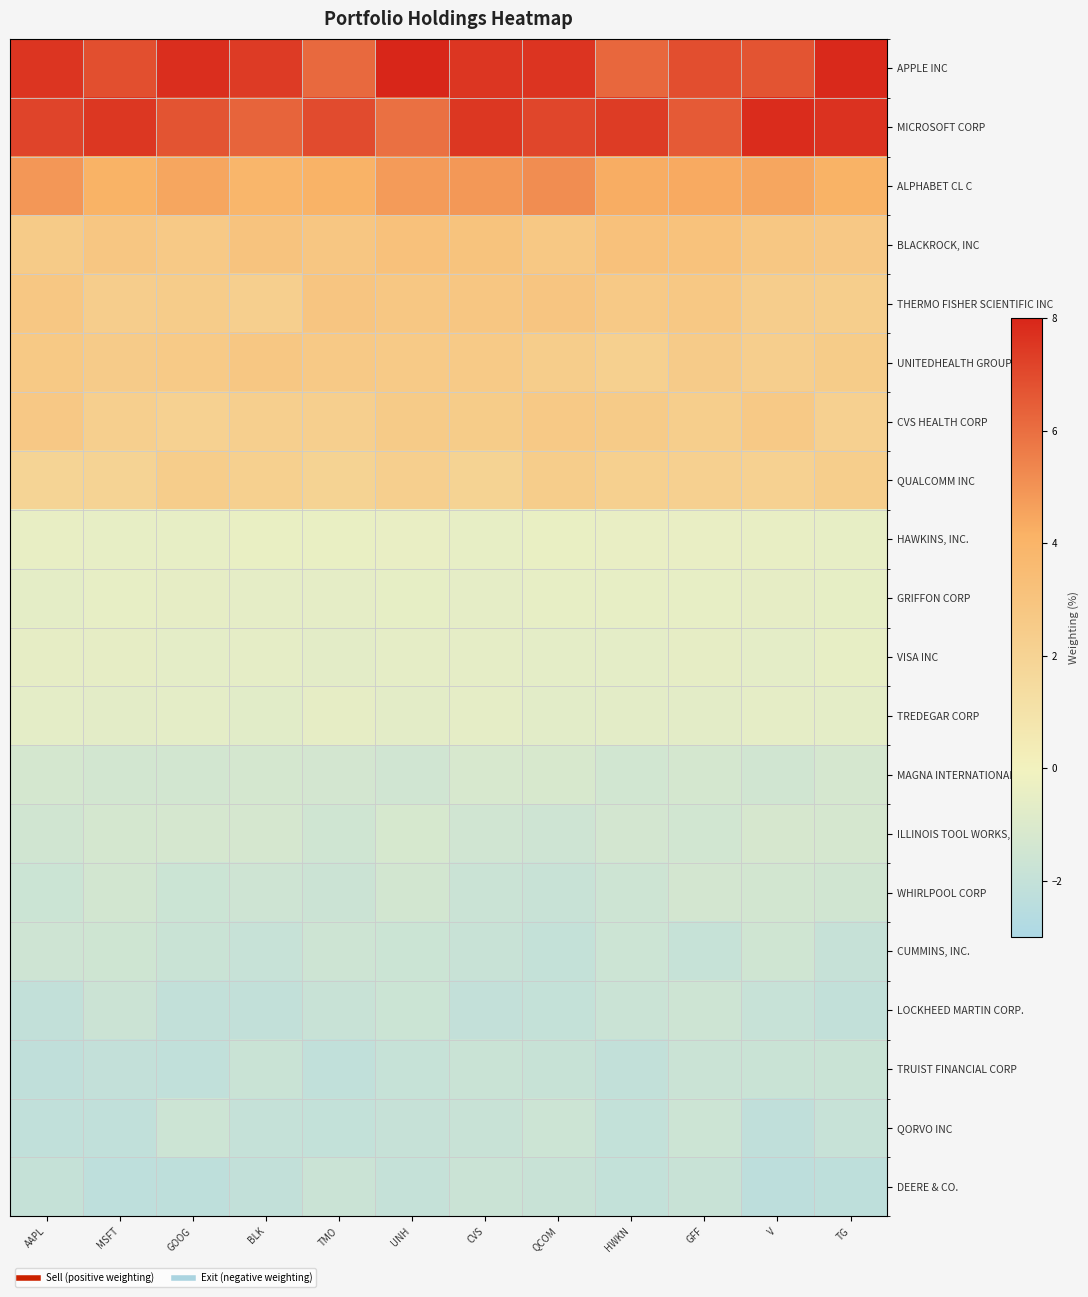

Reading left to right, list all the values displayed in this chart.

APPLE INC: AAPL=7.6	MSFT=6.9	GOOG=7.7	BLK=7.4	TMO=6.1	UNH=8.0	CVS=7.5	QCOM=7.6	HWKN=6.2	GFF=6.9	V=6.7	TG=7.9
MICROSOFT CORP: AAPL=7.1	MSFT=7.5	GOOG=6.7	BLK=6.3	TMO=7.0	UNH=6.0	CVS=7.5	QCOM=7.1	HWKN=7.4	GFF=6.5	V=7.8	TG=7.7
ALPHABET CL C: AAPL=4.9	MSFT=4.1	GOOG=4.5	BLK=3.9	TMO=4.1	UNH=4.8	CVS=4.9	QCOM=5.2	HWKN=4.3	GFF=4.3	V=4.5	TG=4.1
BLACKROCK, INC: AAPL=2.5	MSFT=2.8	GOOG=2.6	BLK=3.0	TMO=2.8	UNH=3.1	CVS=3.0	QCOM=2.7	HWKN=3.1	GFF=3.1	V=2.8	TG=2.7
THERMO FISHER SCIENTIFIC INC: AAPL=2.8	MSFT=2.4	GOOG=2.4	BLK=2.3	TMO=2.9	UNH=2.8	CVS=2.8	QCOM=2.9	HWKN=2.6	GFF=2.7	V=2.4	TG=2.3
UNITEDHEALTH GROUP INC: AAPL=2.7	MSFT=2.5	GOOG=2.6	BLK=2.7	TMO=2.6	UNH=2.6	CVS=2.6	QCOM=2.4	HWKN=2.2	GFF=2.5	V=2.3	TG=2.5
CVS HEALTH CORP: AAPL=2.7	MSFT=2.2	GOOG=2.1	BLK=2.3	TMO=2.3	UNH=2.5	CVS=2.5	QCOM=2.6	HWKN=2.5	GFF=2.3	V=2.6	TG=2.2
QUALCOMM INC: AAPL=1.9	MSFT=2.0	GOOG=2.4	BLK=2.2	TMO=2.0	UNH=2.2	CVS=2.0	QCOM=2.4	HWKN=2.2	GFF=2.2	V=2.1	TG=2.3
HAWKINS, INC.: AAPL=-0.5	MSFT=-0.5	GOOG=-0.5	BLK=-0.4	TMO=-0.4	UNH=-0.4	CVS=-0.5	QCOM=-0.4	HWKN=-0.4	GFF=-0.4	V=-0.4	TG=-0.5
GRIFFON CORP: AAPL=-0.6	MSFT=-0.5	GOOG=-0.5	BLK=-0.6	TMO=-0.6	UNH=-0.5	CVS=-0.6	QCOM=-0.5	HWKN=-0.5	GFF=-0.5	V=-0.5	TG=-0.5
VISA INC: AAPL=-0.5	MSFT=-0.5	GOOG=-0.6	BLK=-0.6	TMO=-0.6	UNH=-0.6	CVS=-0.6	QCOM=-0.6	HWKN=-0.6	GFF=-0.5	V=-0.6	TG=-0.5
TREDEGAR CORP: AAPL=-0.6	MSFT=-0.7	GOOG=-0.6	BLK=-0.7	TMO=-0.5	UNH=-0.6	CVS=-0.6	QCOM=-0.7	HWKN=-0.6	GFF=-0.6	V=-0.6	TG=-0.6
MAGNA INTERNATIONAL INC: AAPL=-1.3	MSFT=-1.4	GOOG=-1.4	BLK=-1.3	TMO=-1.3	UNH=-1.5	CVS=-1.2	QCOM=-1.2	HWKN=-1.4	GFF=-1.3	V=-1.5	TG=-1.2
ILLINOIS TOOL WORKS, INC.: AAPL=-1.5	MSFT=-1.3	GOOG=-1.3	BLK=-1.3	TMO=-1.5	UNH=-1.2	CVS=-1.5	QCOM=-1.6	HWKN=-1.3	GFF=-1.4	V=-1.2	TG=-1.2
WHIRLPOOL CORP: AAPL=-1.7	MSFT=-1.4	GOOG=-1.7	BLK=-1.6	TMO=-1.7	UNH=-1.4	CVS=-1.7	QCOM=-1.8	HWKN=-1.6	GFF=-1.4	V=-1.4	TG=-1.5
CUMMINS, INC.: AAPL=-1.6	MSFT=-1.6	GOOG=-1.8	BLK=-1.9	TMO=-1.6	UNH=-1.7	CVS=-1.8	QCOM=-2.0	HWKN=-1.6	GFF=-1.9	V=-1.5	TG=-1.9
LOCKHEED MARTIN CORP.: AAPL=-2.1	MSFT=-1.7	GOOG=-2.1	BLK=-2.1	TMO=-1.8	UNH=-1.7	CVS=-2.1	QCOM=-2.0	HWKN=-1.7	GFF=-1.6	V=-1.9	TG=-2.1
TRUIST FINANCIAL CORP: AAPL=-2.2	MSFT=-2.0	GOOG=-2.1	BLK=-1.8	TMO=-2.1	UNH=-1.9	CVS=-1.8	QCOM=-1.8	HWKN=-2.1	GFF=-1.7	V=-1.8	TG=-1.8
QORVO INC: AAPL=-2.1	MSFT=-2.1	GOOG=-1.7	BLK=-2.0	TMO=-2.0	UNH=-1.9	CVS=-1.8	QCOM=-1.6	HWKN=-2.0	GFF=-1.7	V=-2.2	TG=-1.9
DEERE & CO.: AAPL=-1.9	MSFT=-2.2	GOOG=-2.2	BLK=-2.1	TMO=-1.7	UNH=-2.0	CVS=-1.7	QCOM=-1.8	HWKN=-2.0	GFF=-1.8	V=-2.3	TG=-2.2